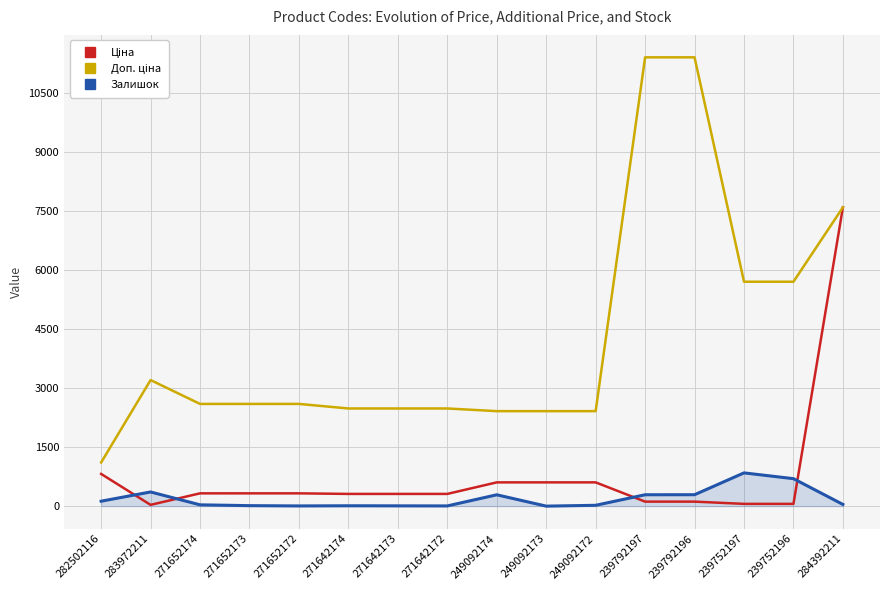

At which category is the sum across all series the highest?

284392211